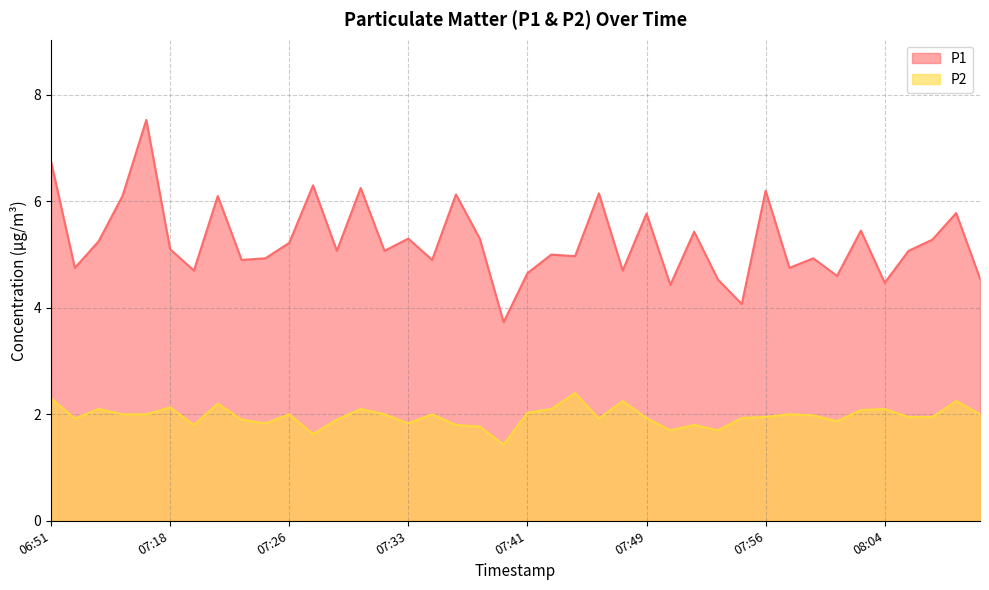

How many data points does each series have?

40